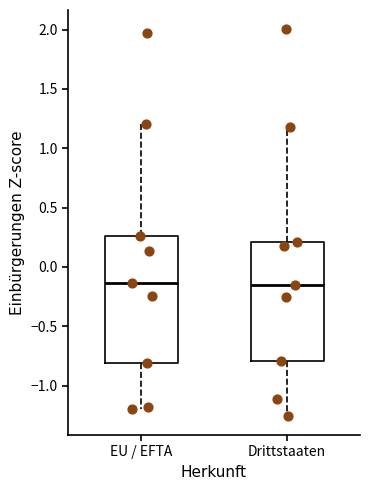

Reading left to right, read every box against the y-axis: the position of its median line, the range the box covers, and the ends of its whiskers. The values are not printed on the chart, so give them approximately, as read against the axis.

EU / EFTA: median -0.15, box -0.80 to 0.25, whiskers -1.20 to 1.20
Drittstaaten: median -0.15, box -0.80 to 0.20, whiskers -1.25 to 1.20